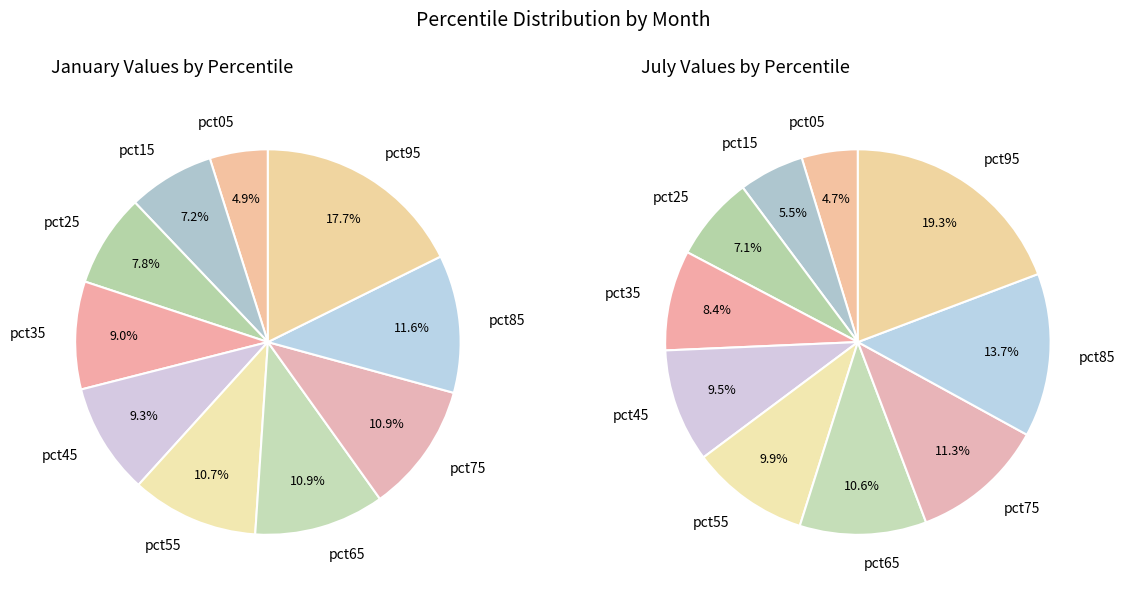

How many slices are in this pie chart?

10